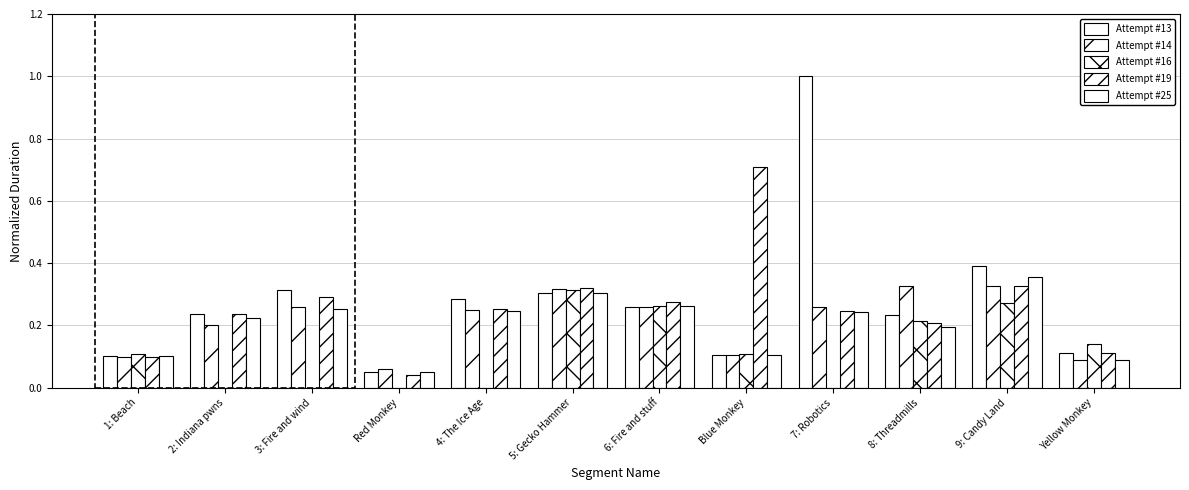

What is the sum of the Attempt #19 values at 1: Beach and 5: Gecko Hammer?

0.4